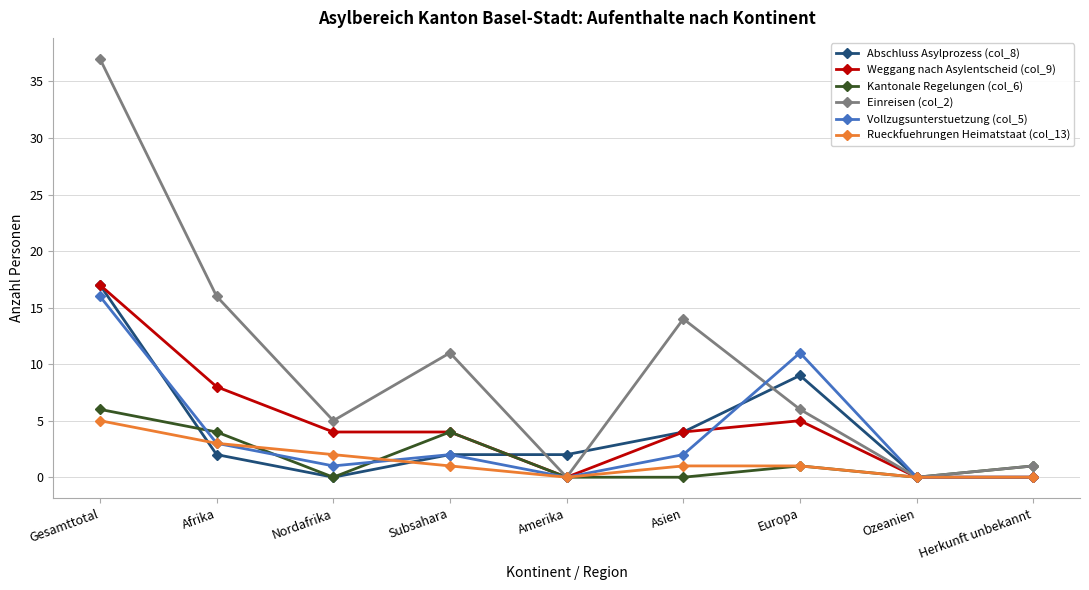

What is the value of the Abschluss Asylprozess (col_8) point at the 6th from the left?

4